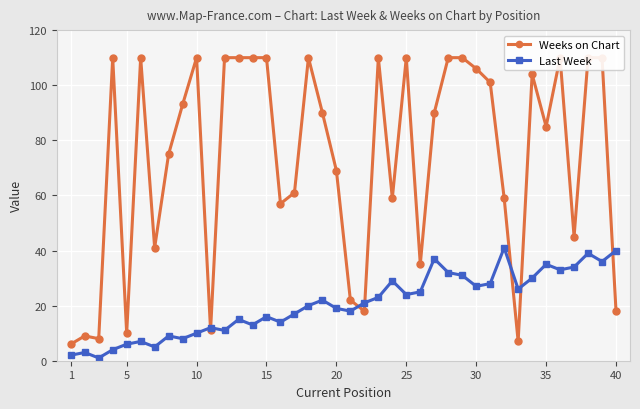

True or false: Last Week has more than 2 interior local peaks.

True